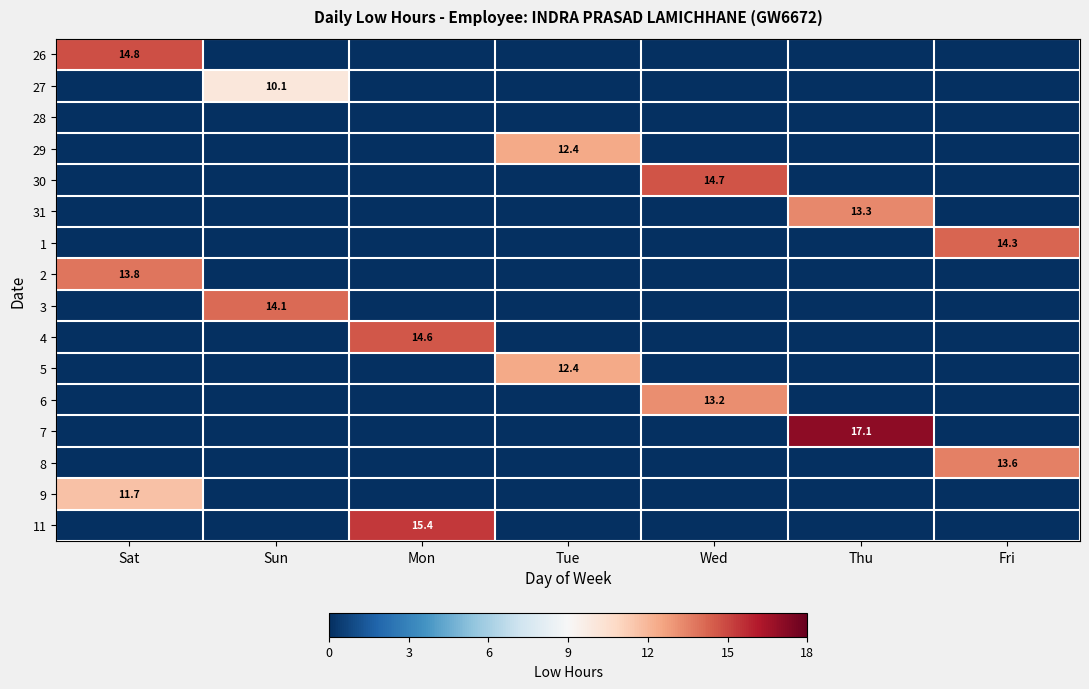

The 8 series shows 13.6 at Fri. True or false?

True